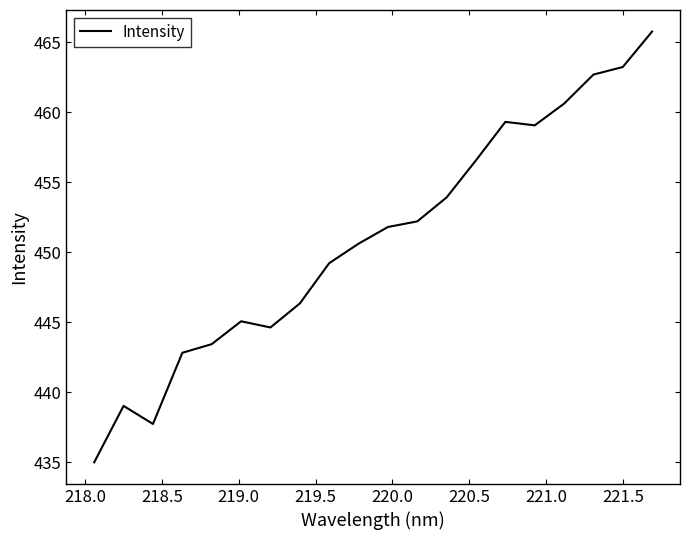

How many values exceed 451?

10